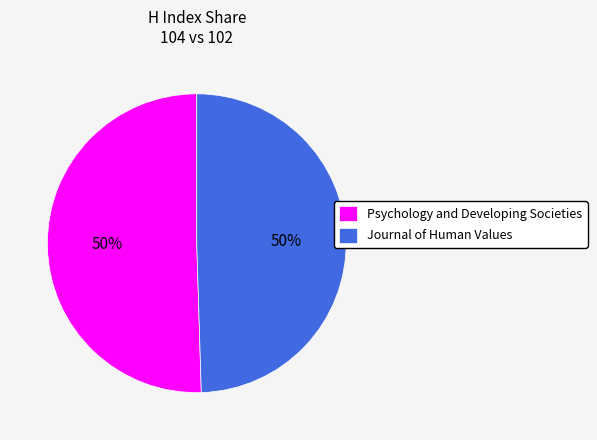

To the nearest percent, what percentage of the pie is Journal of Human Values?

50%